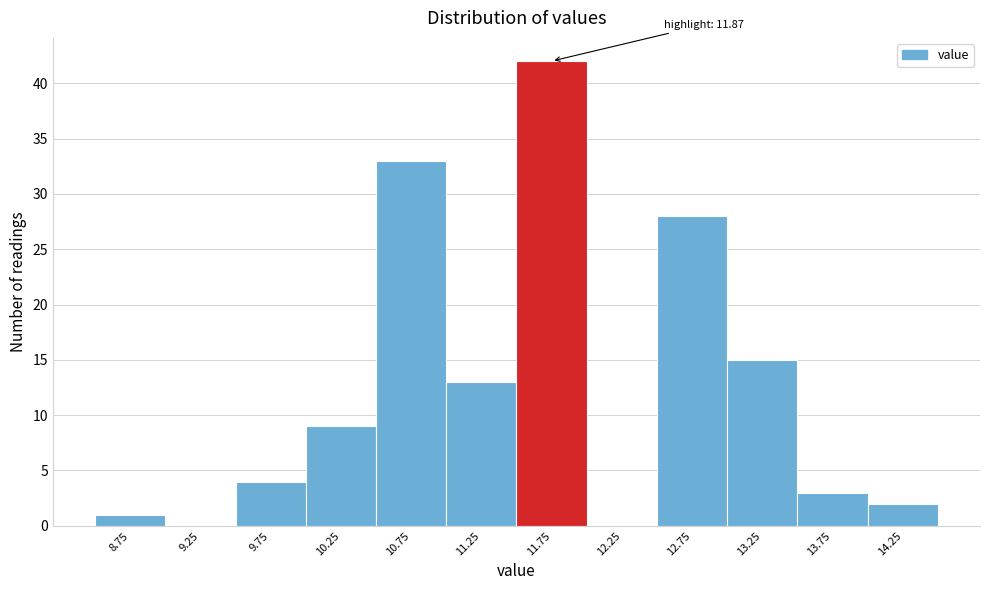

Which range on the x-axis has the tallest bar?

11.5 to 12.0